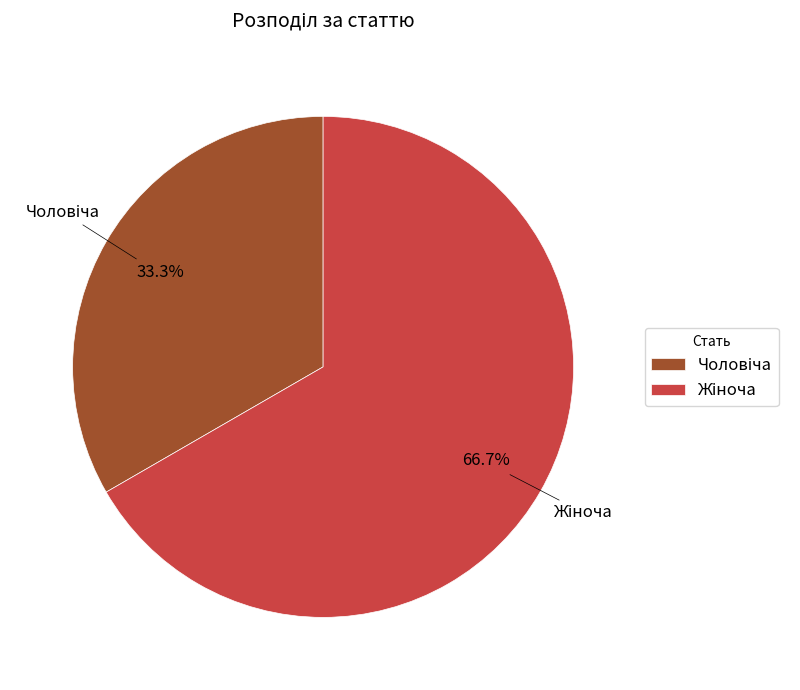

Is there a majority slice in this chart?

Yes